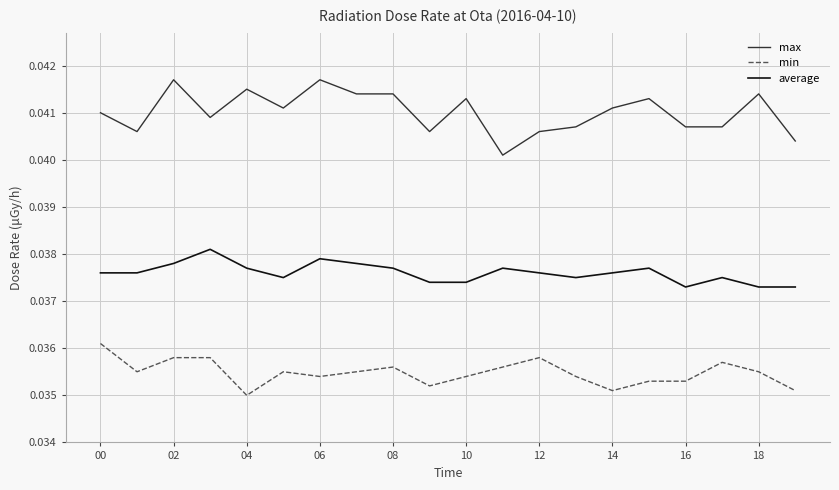

List the series in order of their overall mean, lowest first.

min, average, max